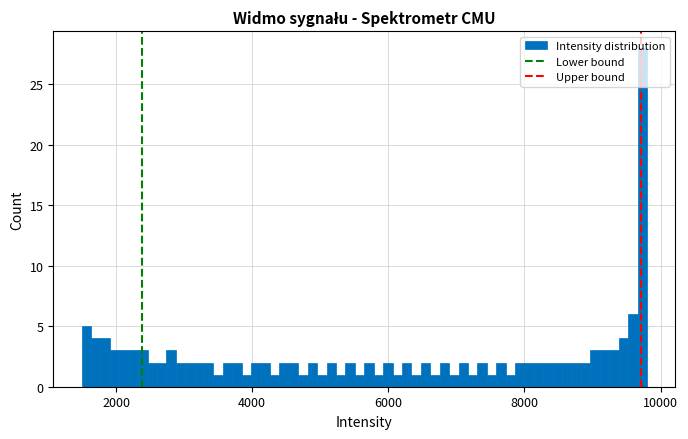

Around what value on the x-axis is the tallest bar? Give the approximate position of its centre, as read against the axis.

9800